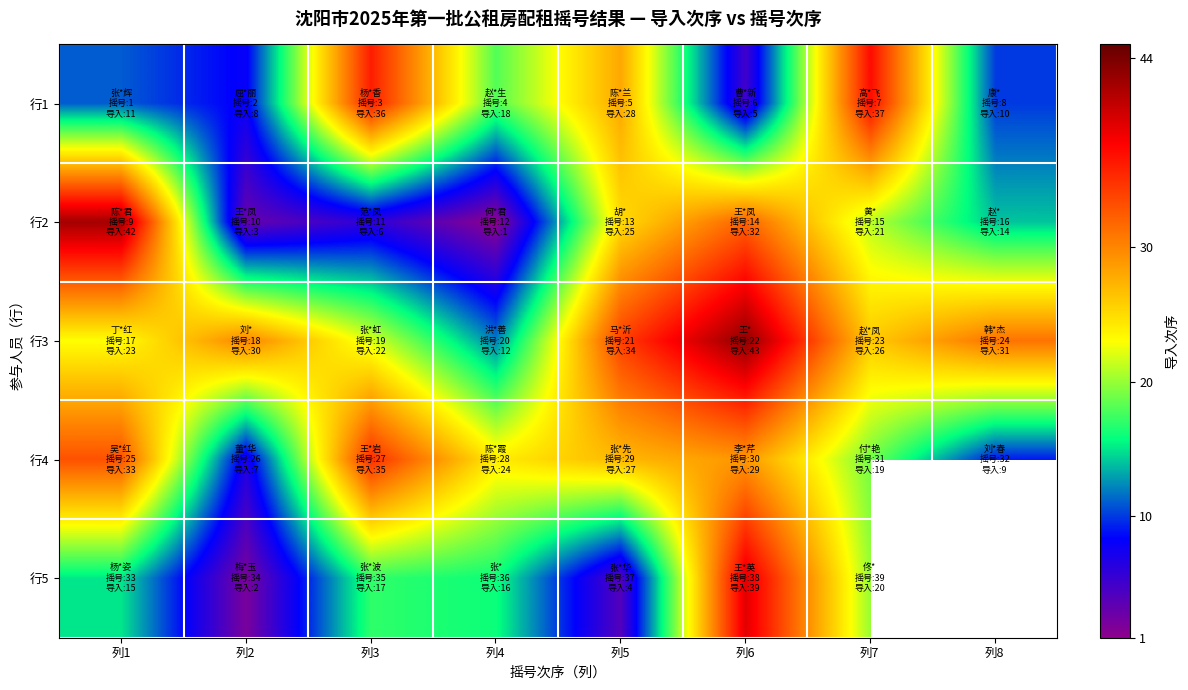

What is the difference between the maximum and minimum values in the 行2 series?

41.0